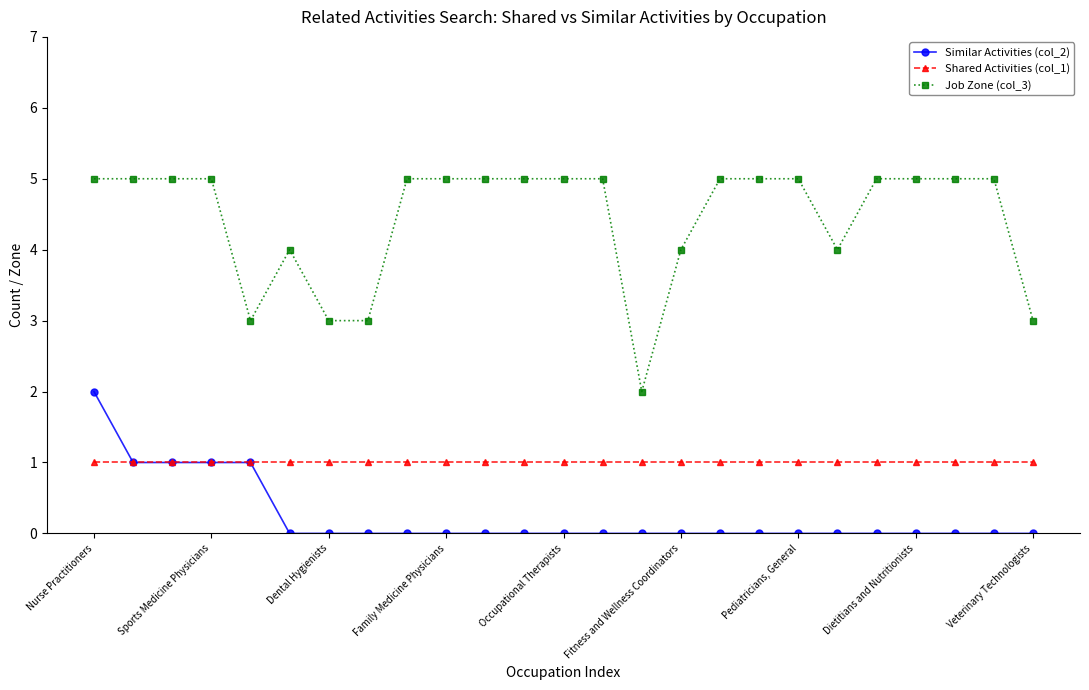

Does the chart display data point markers on the line(s)?

Yes